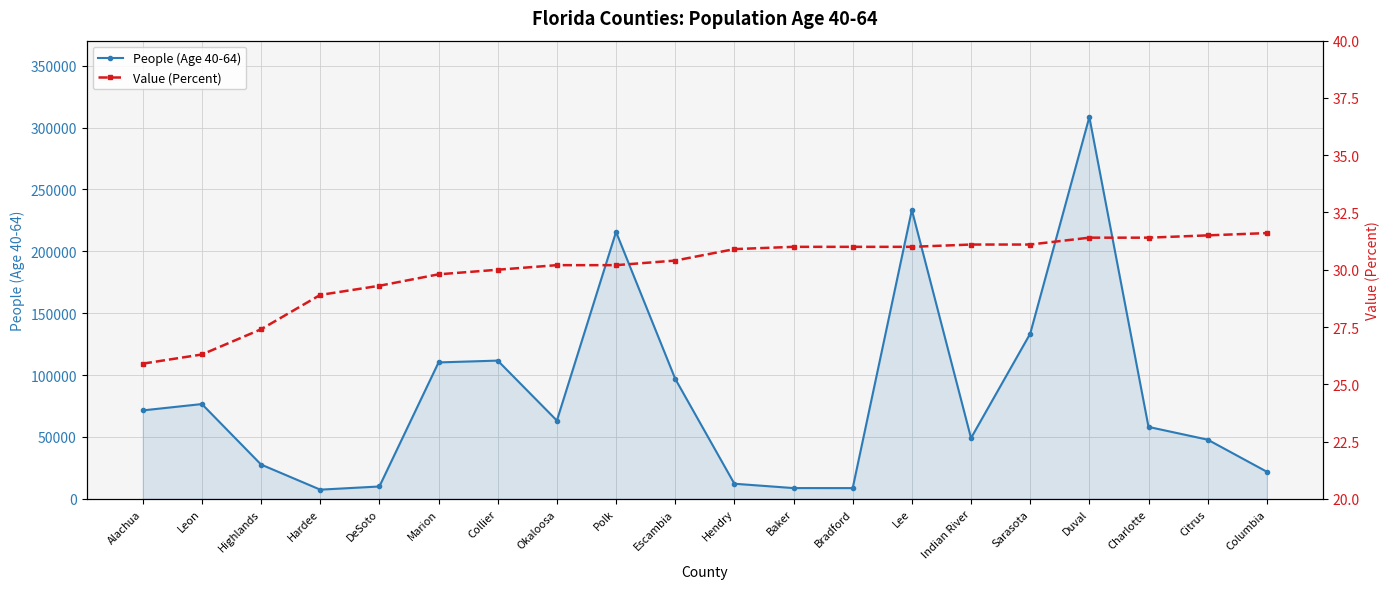

Where does the People (Age 40-64) series first go above 63225?

Alachua